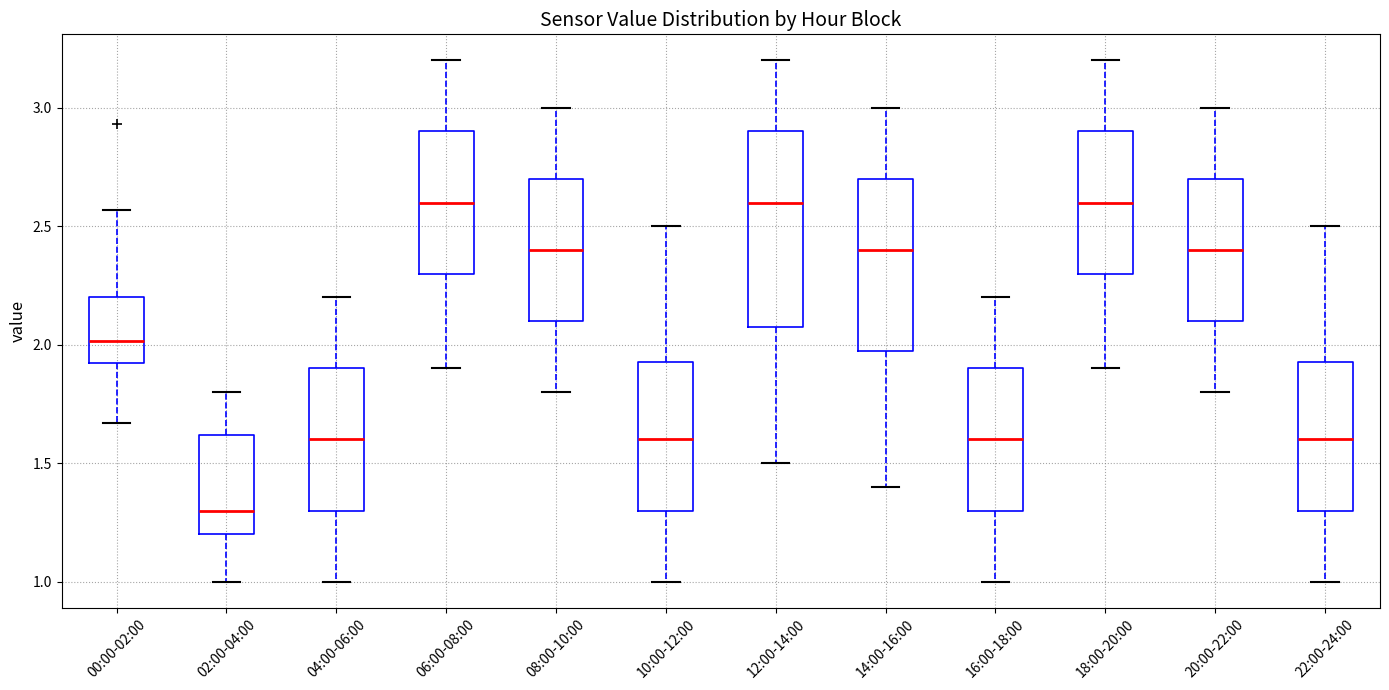

Reading left to right, transcribe this box plot: for each box, give where its median line is, the range the box spans, and where its two whiskers end, as read against the y-axis. The values are not printed on the chart, so give them approximately, as read against the axis.

00:00-02:00: median 2.00, box 1.90 to 2.20, whiskers 1.65 to 2.55
02:00-04:00: median 1.30, box 1.20 to 1.60, whiskers 1.00 to 1.80
04:00-06:00: median 1.60, box 1.30 to 1.90, whiskers 1.00 to 2.20
06:00-08:00: median 2.60, box 2.30 to 2.90, whiskers 1.90 to 3.20
08:00-10:00: median 2.40, box 2.10 to 2.70, whiskers 1.80 to 3.00
10:00-12:00: median 1.60, box 1.30 to 1.95, whiskers 1.00 to 2.50
12:00-14:00: median 2.60, box 2.10 to 2.90, whiskers 1.50 to 3.20
14:00-16:00: median 2.40, box 2.00 to 2.70, whiskers 1.40 to 3.00
16:00-18:00: median 1.60, box 1.30 to 1.90, whiskers 1.00 to 2.20
18:00-20:00: median 2.60, box 2.30 to 2.90, whiskers 1.90 to 3.20
20:00-22:00: median 2.40, box 2.10 to 2.70, whiskers 1.80 to 3.00
22:00-24:00: median 1.60, box 1.30 to 1.95, whiskers 1.00 to 2.50